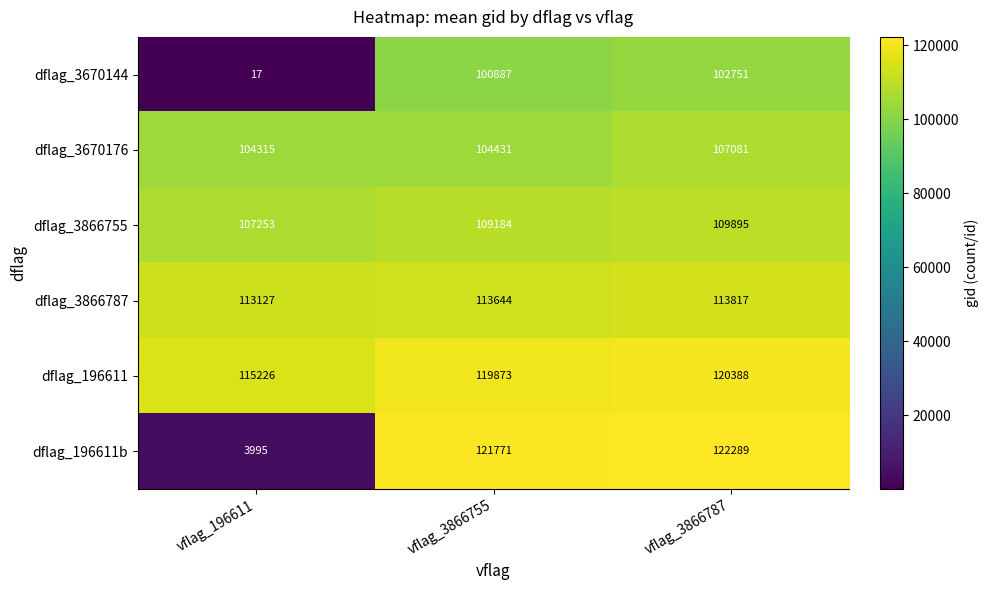

What is the maximum value shown in the chart?

122289